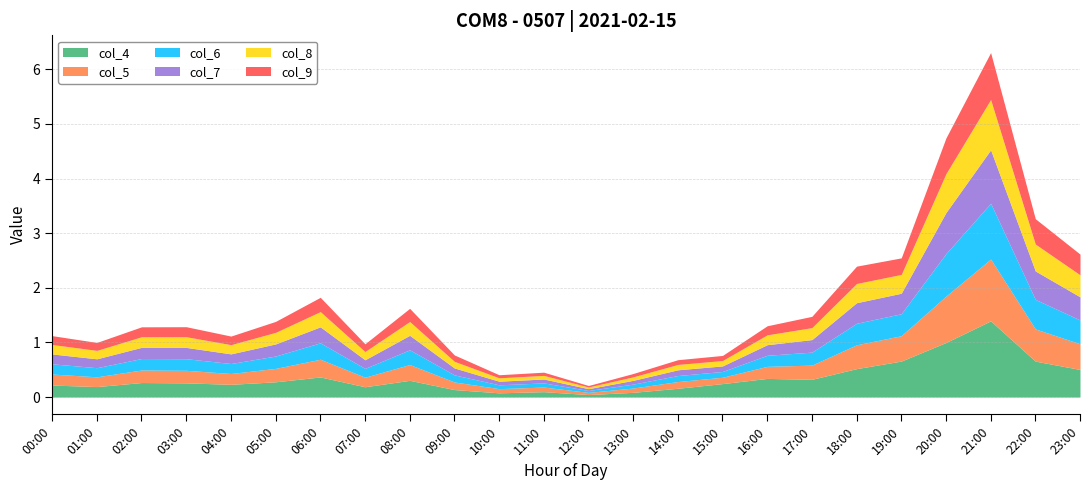

What is the sum of the col_8 values at 15:00 and 19:00?

0.4